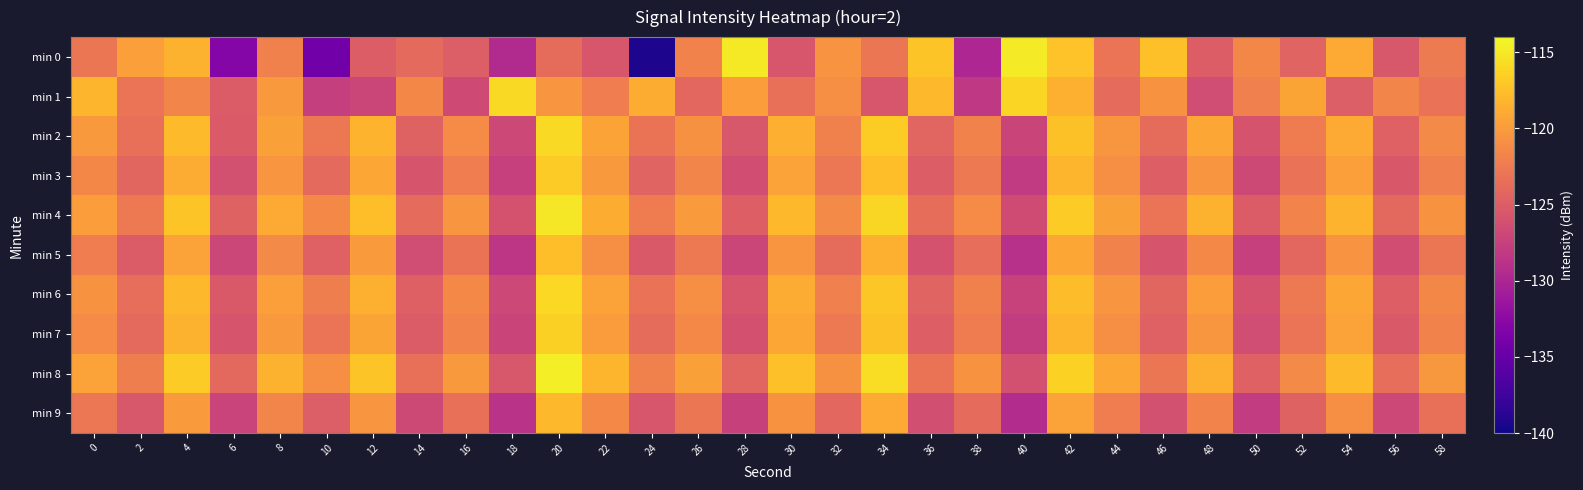

Reading left to right, what are all the values shown in this chart?

min 0: 0=-122.9	2=-119.7	4=-118.4	6=-132.9	8=-122.0	10=-134.3	12=-125.0	14=-123.9	16=-124.9	18=-129.5	20=-123.7	22=-125.6	24=-139.3	26=-121.9	28=-115.0	30=-125.6	32=-120.6	34=-122.9	36=-117.2	38=-129.9	40=-114.8	42=-117.3	44=-122.9	46=-117.5	48=-125.0	50=-121.5	52=-124.4	54=-118.9	56=-125.5	58=-122.5
min 1: 0=-118.2	2=-123.0	4=-121.6	6=-125.1	8=-120.2	10=-127.6	12=-127.0	14=-121.5	16=-126.6	18=-115.9	20=-120.5	22=-122.3	24=-118.7	26=-124.1	28=-119.8	30=-123.4	32=-121.0	34=-125.6	36=-117.9	38=-128.3	40=-116.2	42=-118.5	44=-123.8	46=-120.7	48=-126.4	50=-122.1	52=-119.3	54=-124.9	56=-121.7	58=-123.2
min 2: 0=-120.1	2=-123.4	4=-117.8	6=-125.2	8=-119.6	10=-122.7	12=-118.3	14=-124.5	16=-121.2	18=-126.8	20=-115.9	22=-119.4	24=-123.1	26=-120.8	28=-125.5	30=-118.6	32=-122.0	34=-116.7	36=-124.3	38=-121.9	40=-127.2	42=-117.4	44=-120.3	46=-123.7	48=-119.1	50=-125.8	52=-122.4	54=-118.9	56=-124.6	58=-121.3
min 3: 0=-121.5	2=-124.2	4=-118.8	6=-126.1	8=-120.4	10=-123.9	12=-119.2	14=-125.7	16=-122.3	18=-127.6	20=-116.8	22=-120.1	24=-124.4	26=-121.7	28=-126.3	30=-119.5	32=-122.8	34=-117.6	36=-125.0	38=-122.6	40=-128.1	42=-118.2	44=-121.0	46=-124.8	48=-120.5	50=-126.7	52=-123.2	54=-119.7	56=-125.4	58=-122.1
min 4: 0=-119.8	2=-122.6	4=-117.2	6=-124.5	8=-118.9	10=-121.4	12=-117.6	14=-123.8	16=-120.5	18=-125.9	20=-115.1	22=-118.7	24=-122.4	26=-120.0	28=-124.8	30=-117.9	32=-121.3	34=-116.1	36=-123.6	38=-121.2	40=-126.5	42=-116.8	44=-119.6	46=-123.0	48=-118.4	50=-125.1	52=-121.8	54=-118.3	56=-124.0	58=-120.7
min 5: 0=-122.3	2=-125.1	4=-119.5	6=-127.0	8=-121.3	10=-124.6	12=-120.0	14=-126.4	16=-123.1	18=-128.5	20=-117.6	22=-121.0	24=-125.3	26=-122.6	28=-127.1	30=-120.4	32=-123.7	34=-118.5	36=-125.9	38=-123.5	40=-129.0	42=-119.1	44=-121.9	46=-125.7	48=-121.4	50=-127.6	52=-124.1	54=-120.6	56=-126.3	58=-122.9
min 6: 0=-120.7	2=-123.5	4=-118.0	6=-125.3	8=-119.7	10=-122.2	12=-118.5	14=-124.7	16=-121.4	18=-126.8	20=-116.0	22=-119.5	24=-123.2	26=-120.9	28=-125.6	30=-118.8	32=-122.1	34=-117.0	36=-124.4	38=-122.0	40=-127.4	42=-117.7	44=-120.4	46=-124.2	48=-119.8	50=-125.9	52=-122.6	54=-119.1	56=-124.8	58=-121.5
min 7: 0=-121.2	2=-123.9	4=-118.4	6=-125.7	8=-120.1	10=-123.0	12=-119.3	14=-125.1	16=-121.8	18=-127.2	20=-116.5	22=-119.9	24=-123.7	26=-121.4	28=-126.0	30=-119.2	32=-122.6	34=-117.4	36=-124.8	38=-122.4	40=-127.9	42=-118.2	44=-120.9	46=-124.6	48=-120.3	50=-126.4	52=-123.0	54=-119.5	56=-125.3	58=-121.9
min 8: 0=-119.5	2=-122.2	4=-116.8	6=-124.0	8=-118.4	10=-121.0	12=-117.2	14=-123.4	16=-120.1	18=-125.5	20=-114.7	22=-118.2	24=-122.0	26=-119.6	28=-124.3	30=-117.5	32=-120.8	34=-115.7	36=-123.1	38=-120.7	40=-126.1	42=-116.4	44=-119.1	46=-122.9	48=-118.5	50=-124.6	52=-121.3	54=-117.8	56=-123.5	58=-120.2
min 9: 0=-122.8	2=-125.5	4=-120.0	6=-127.3	8=-121.7	10=-124.9	12=-120.5	14=-126.7	16=-123.4	18=-128.8	20=-118.0	22=-121.4	24=-125.6	26=-122.9	28=-127.5	30=-120.7	32=-124.1	34=-118.9	36=-126.2	38=-123.8	40=-129.4	42=-119.5	44=-122.3	46=-126.1	48=-121.8	50=-128.0	52=-124.5	54=-121.0	56=-126.8	58=-123.4